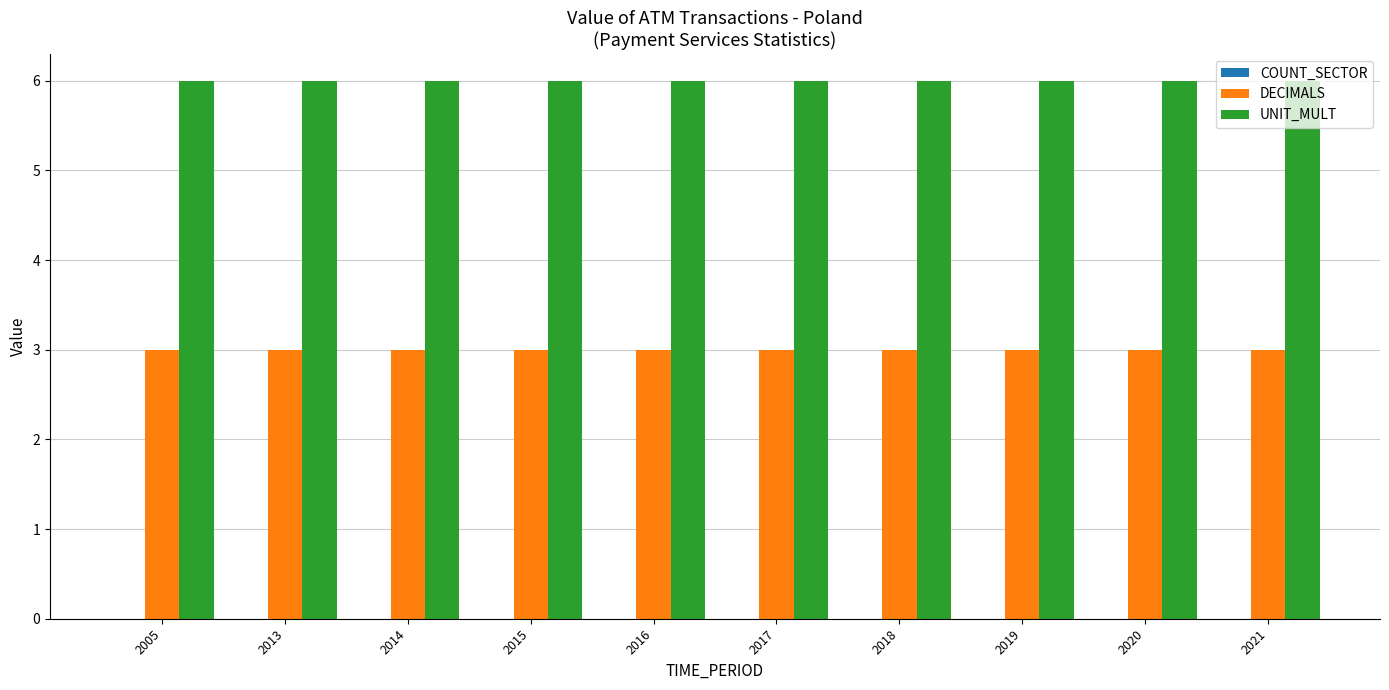

What is the sum of all UNIT_MULT values?

60